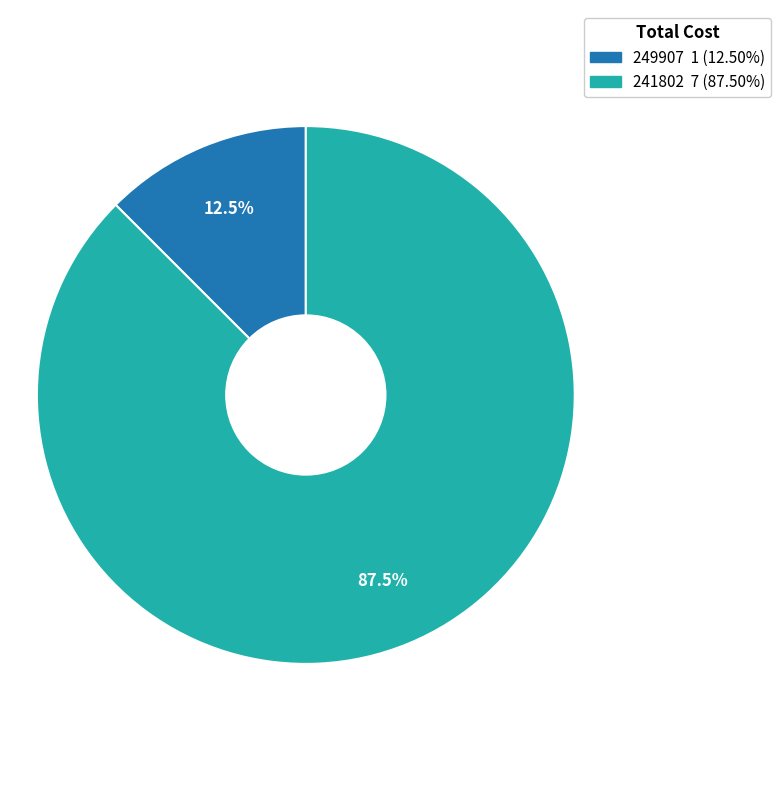

Is there any slice that represents more than half of the pie?

Yes